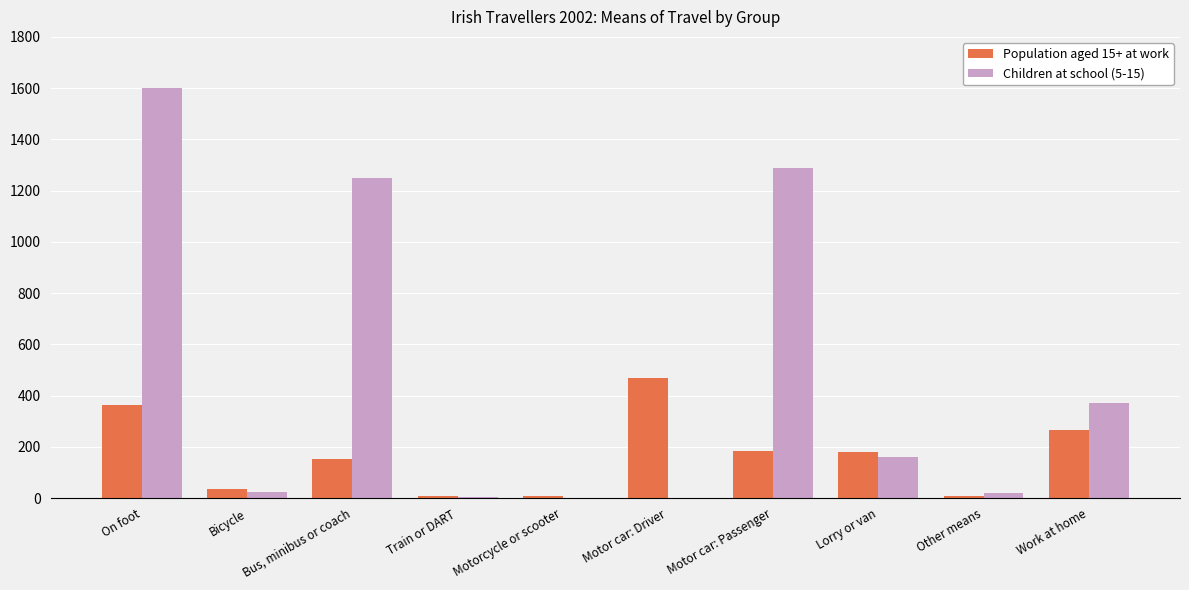

At which label does Children at school (5-15) reach its peak?

On foot